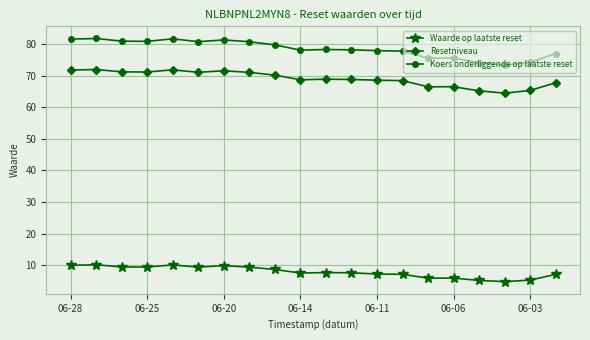

What is the value of the Waarde op laatste reset point at the 5th from the left?

10.2